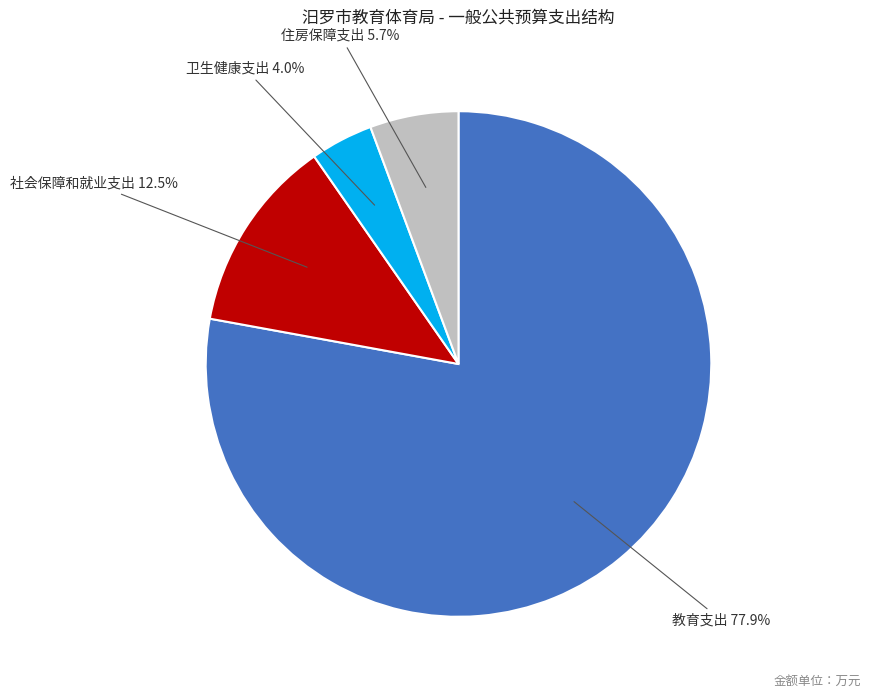

Is there any slice that represents more than half of the pie?

Yes